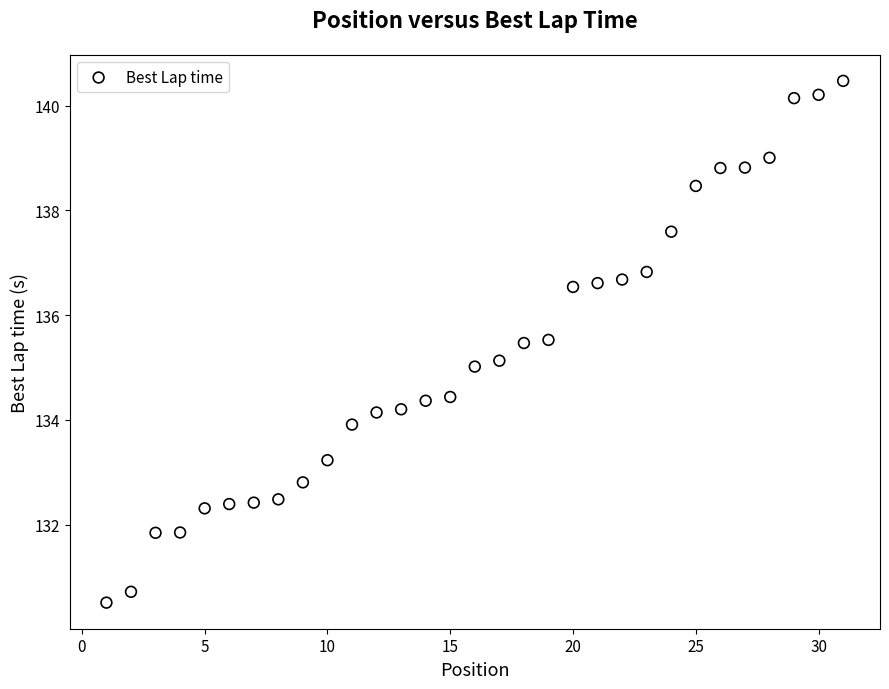

What is the range of X values (max minus min)?

30.0